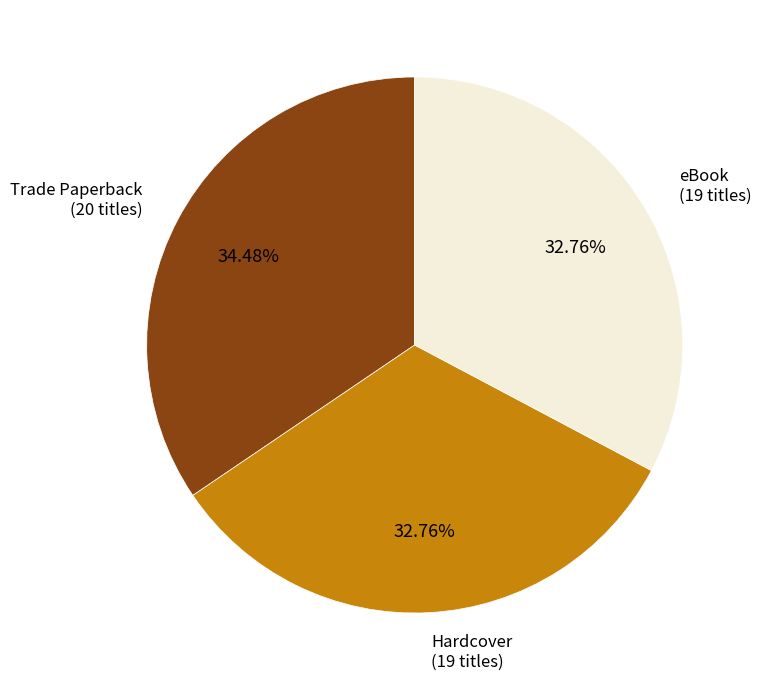

Does any single category account for the majority?

No